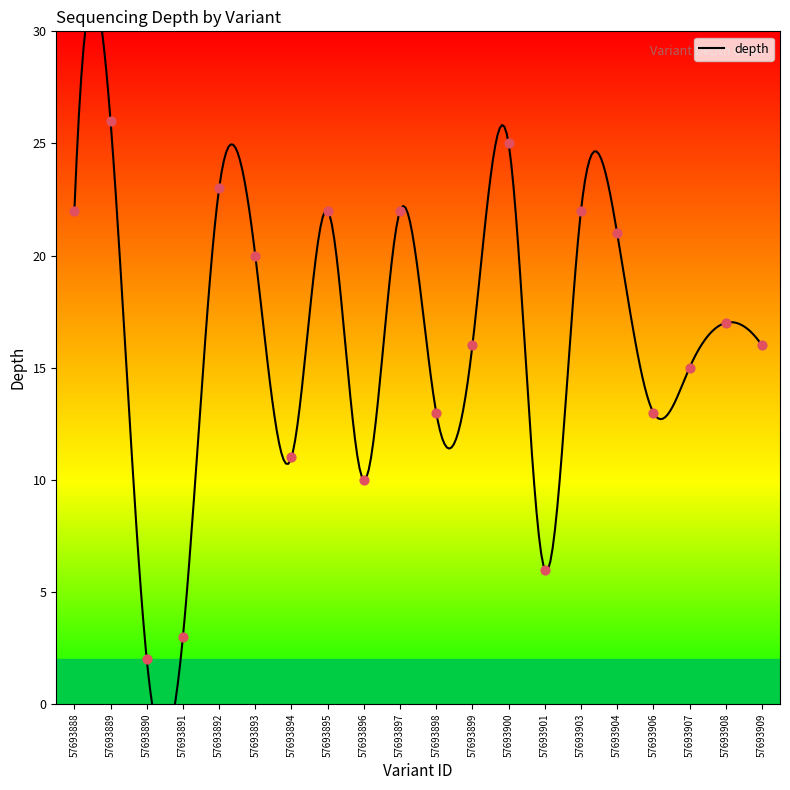

Which has a higher value, 57693904 or 57693897?

57693897